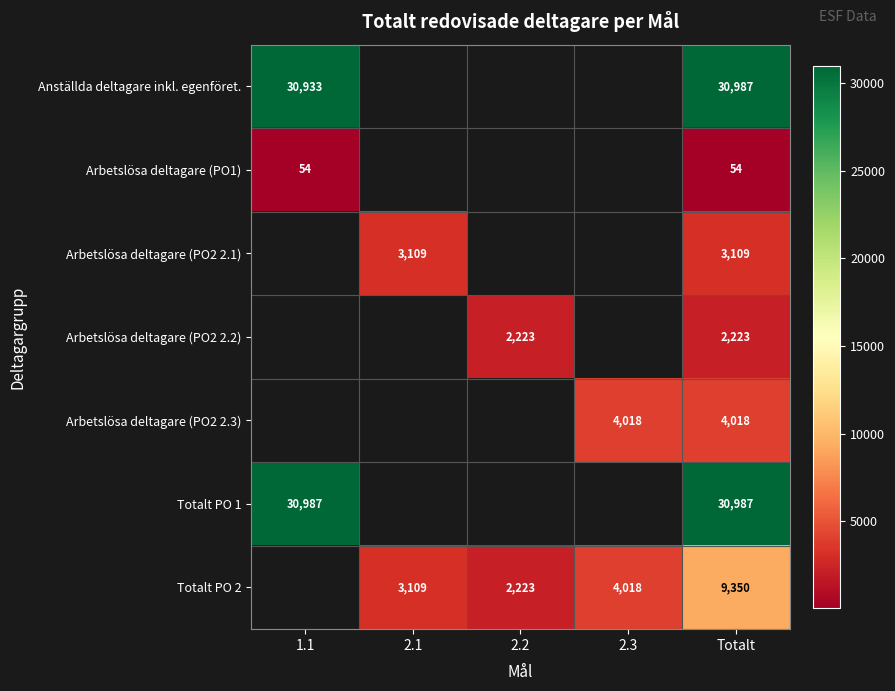

What is the difference between the highest and lowest values at Totalt?

30933